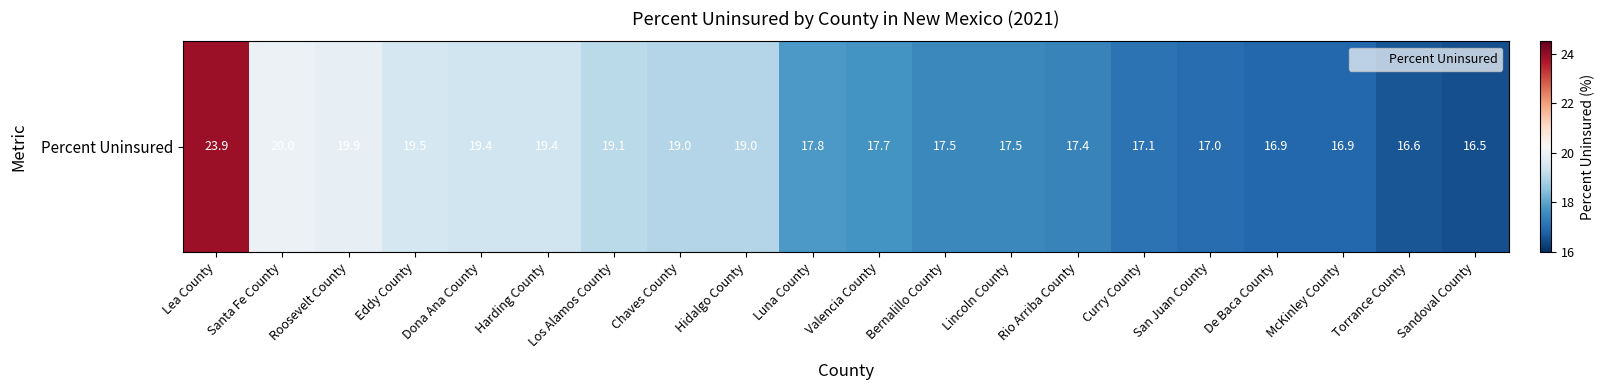

At which label does the data first exceed 17?

Lea County